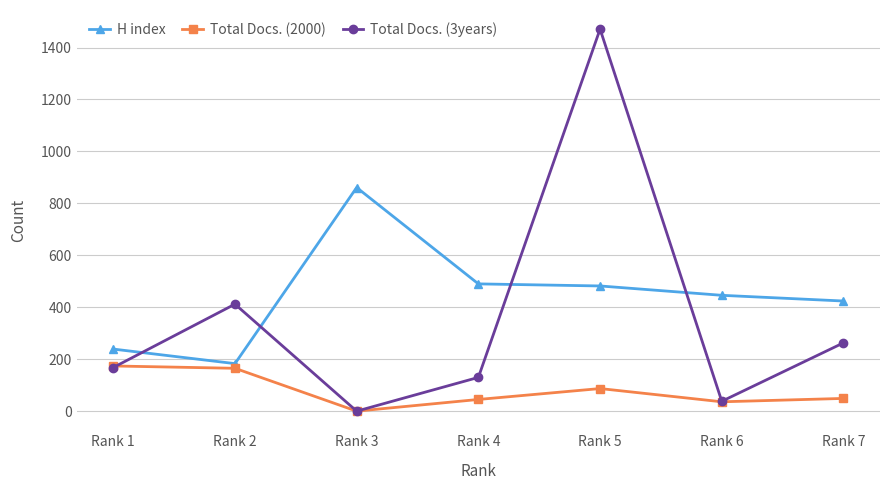

Is it true that Total Docs. (3years) equals 284 at Rank 2?

False